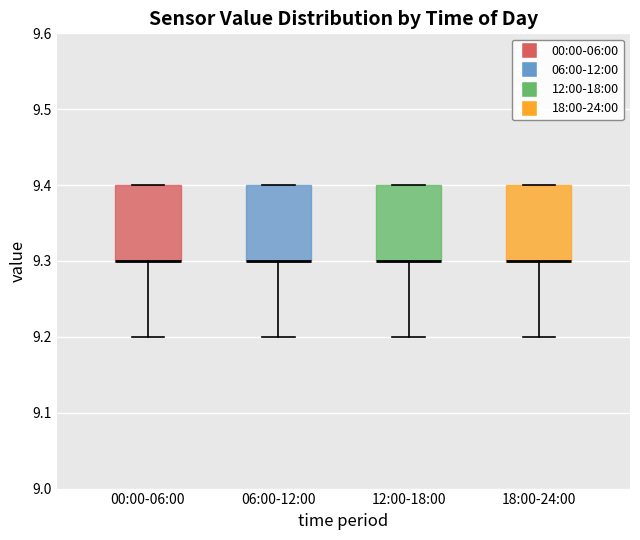

Reading left to right, read every box against the y-axis: the position of its median line, the range the box covers, and the ends of its whiskers. The values are not printed on the chart, so give them approximately, as read against the axis.

00:00-06:00: median 9.3 (drawn on the box's lower edge), box 9.3 to 9.4, whiskers 9.2 to 9.4
06:00-12:00: median 9.3 (drawn on the box's lower edge), box 9.3 to 9.4, whiskers 9.2 to 9.4
12:00-18:00: median 9.3 (drawn on the box's lower edge), box 9.3 to 9.4, whiskers 9.2 to 9.4
18:00-24:00: median 9.3 (drawn on the box's lower edge), box 9.3 to 9.4, whiskers 9.2 to 9.4